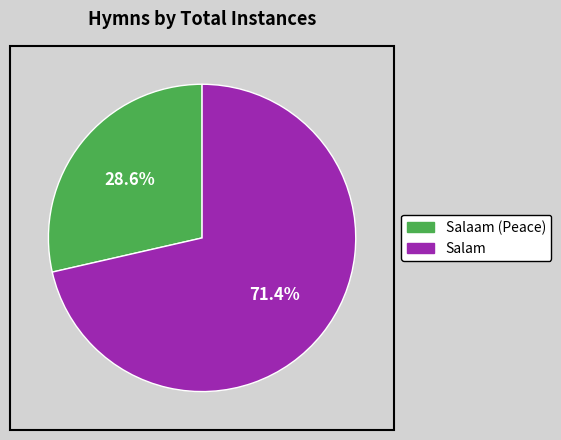

Is there a majority slice in this chart?

Yes